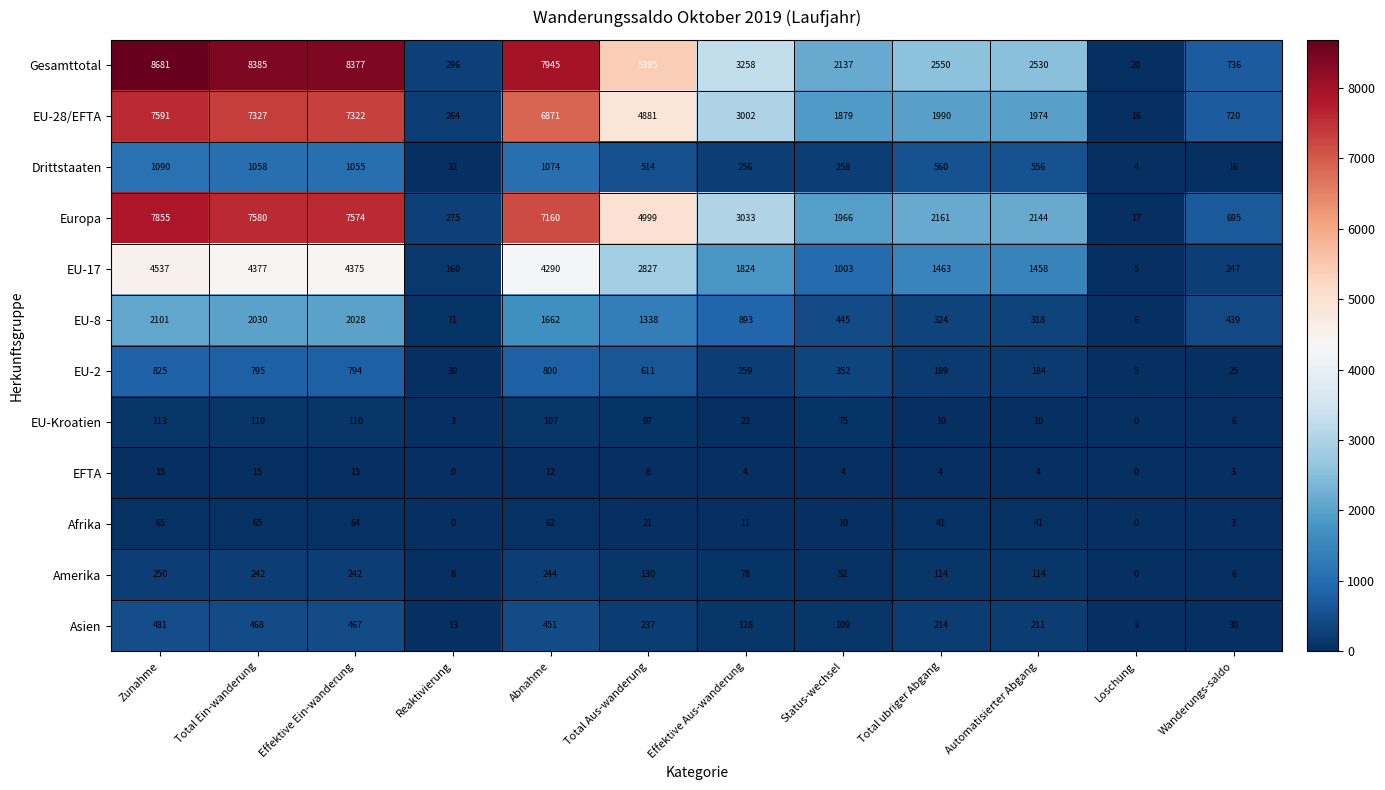

What is the difference between the second highest and minimum values in the Drittstaaten series?

1070